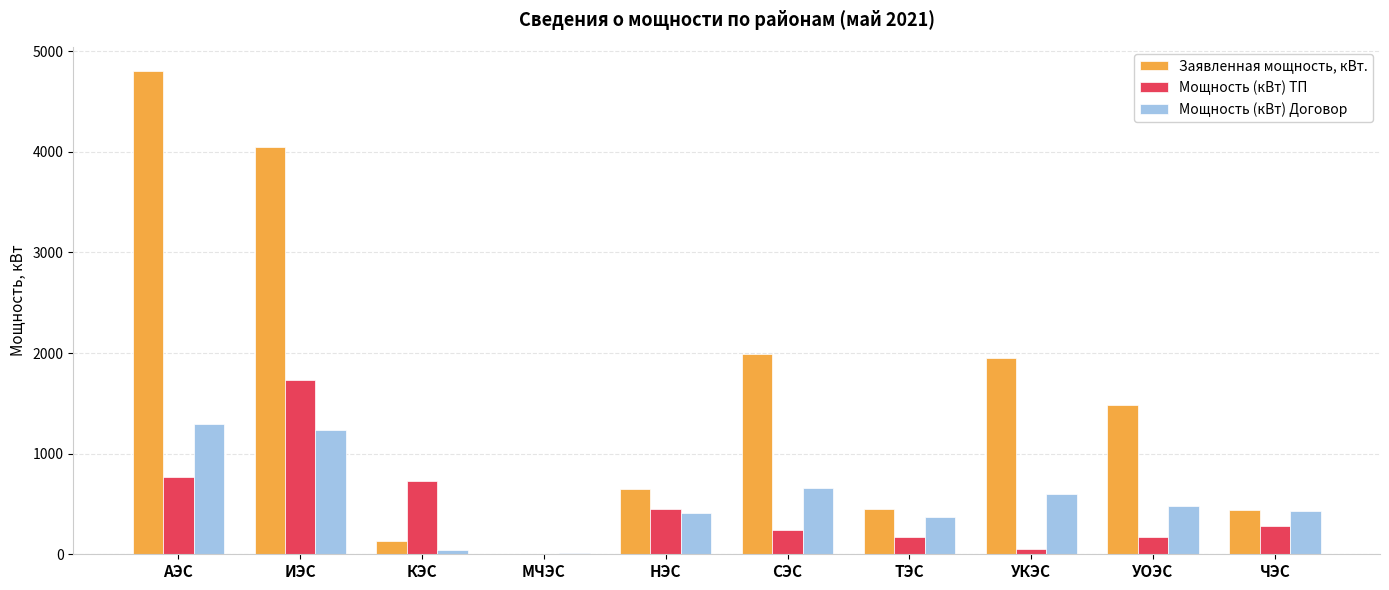

Which category has the highest value in the Мощность (кВт) ТП series?

ИЭС